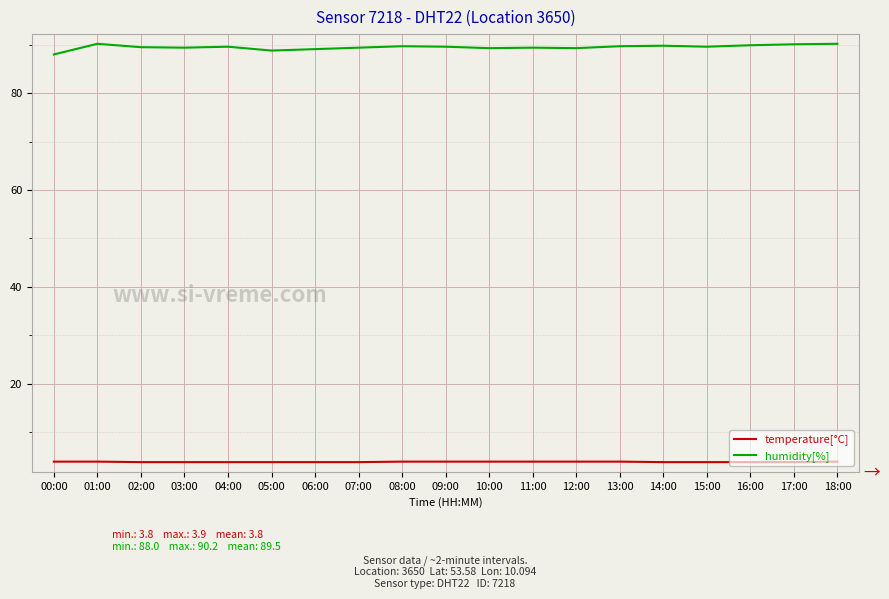

Which series has the largest total across all categories?

humidity[%]